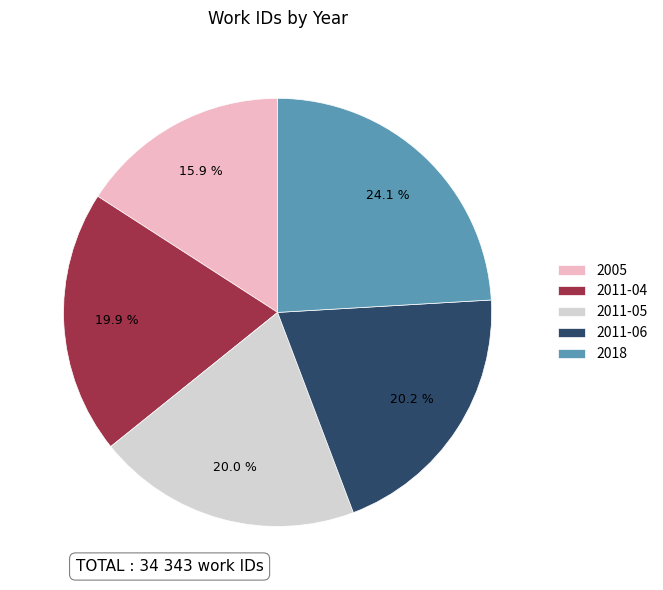

Which has a higher value, 2011-05 or 2005?

2011-05